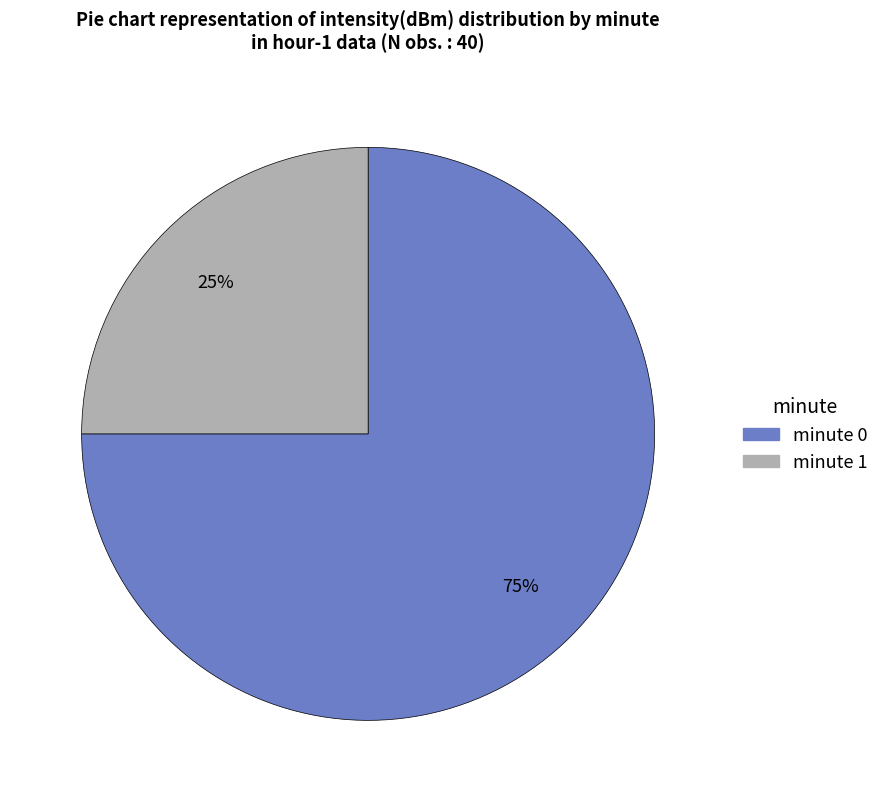

Is it true that minute 1 is 14% of the pie?

False